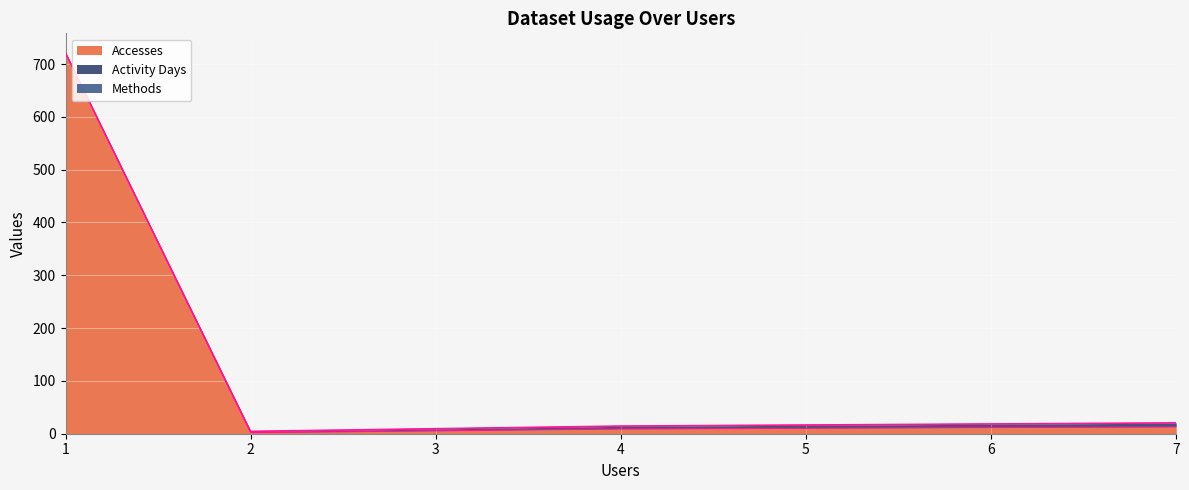

True or false: Methods and Accesses intersect in this chart.

False